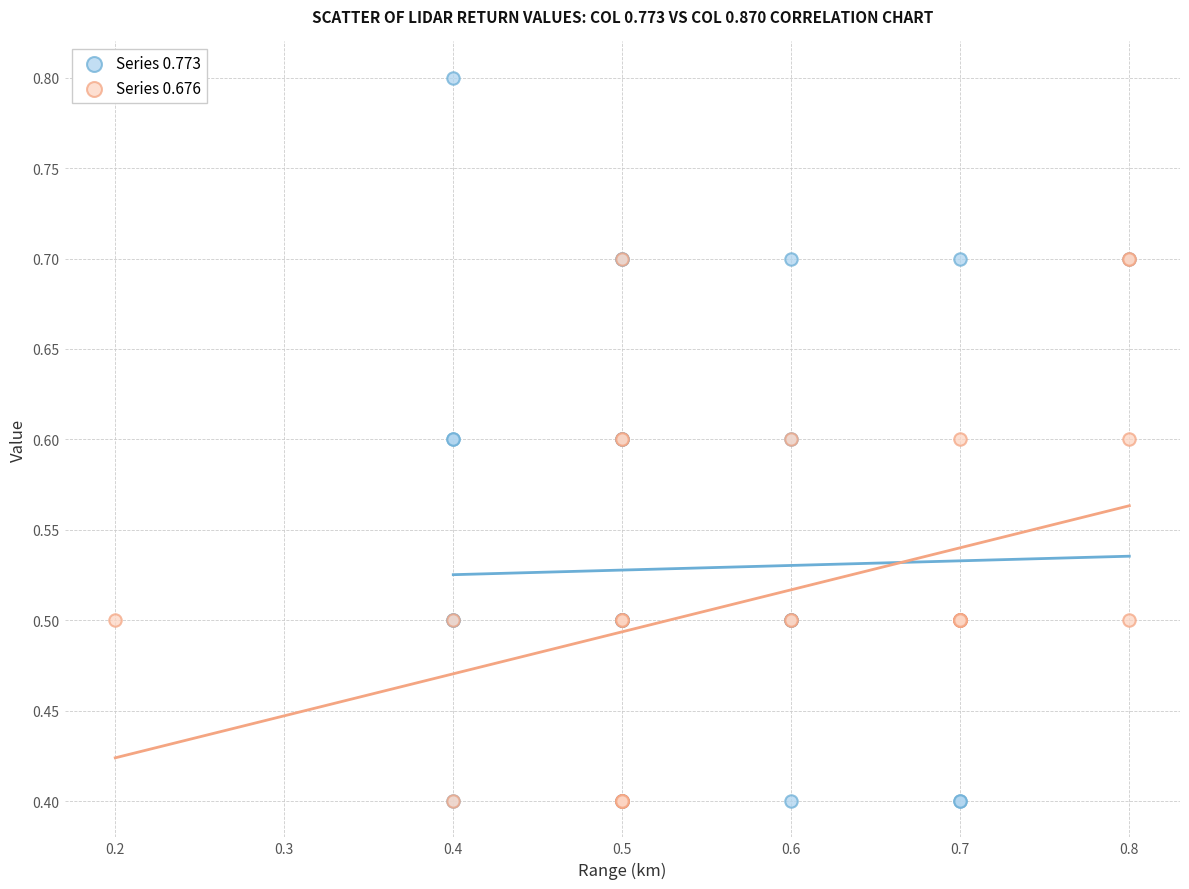

Which series reaches the maximum Y coordinate?

Series 0.773